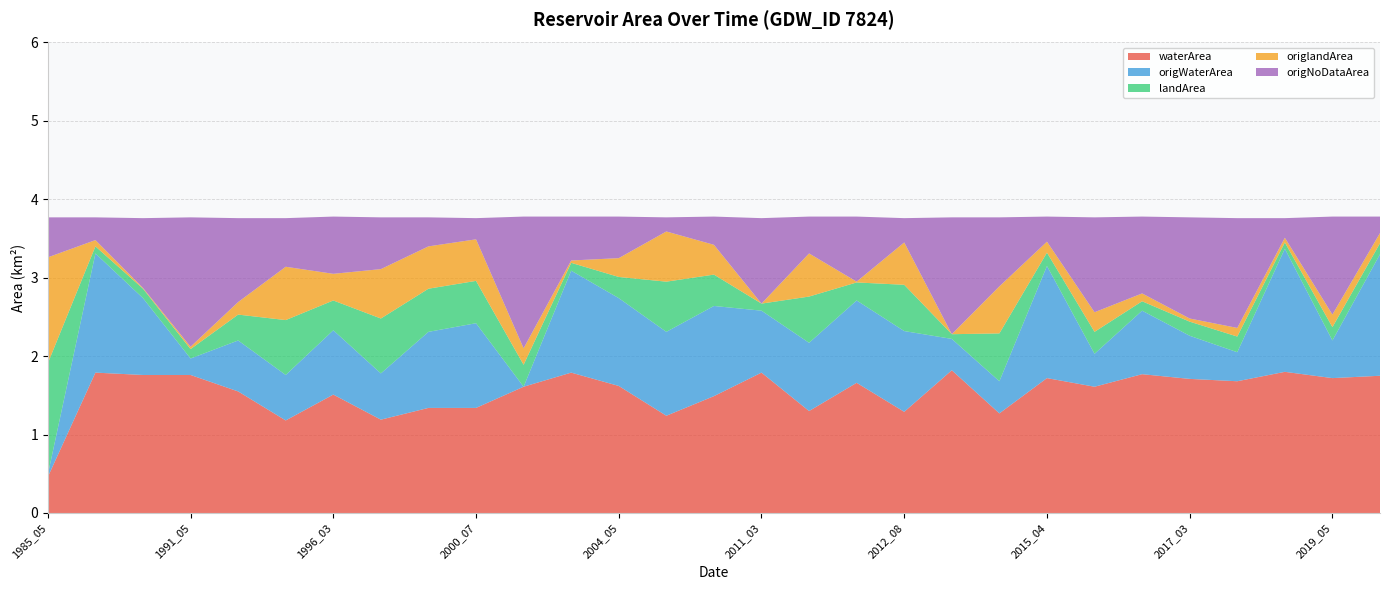

Reading left to right, list all the values displayed in this chart.

waterArea: 0.5	1.8	1.8	1.8	1.6	1.2	1.5	1.2	1.3	1.3	1.6	1.8	1.6	1.2	1.5	1.8	1.3	1.7	1.3	1.8	1.3	1.7	1.6	1.8	1.7	1.7	1.8	1.7	1.8
origWaterArea: 0.0	1.5	1.0	0.2	0.7	0.6	0.8	0.6	1.0	1.1	0.0	1.3	1.1	1.1	1.1	0.8	0.9	1.1	1.0	0.4	0.4	1.4	0.4	0.8	0.6	0.4	1.6	0.5	1.6
landArea: 1.4	0.1	0.1	0.1	0.3	0.7	0.4	0.7	0.6	0.5	0.3	0.1	0.3	0.6	0.4	0.1	0.6	0.2	0.6	0.1	0.6	0.2	0.3	0.1	0.2	0.2	0.1	0.2	0.1
origlandArea: 1.4	0.1	0.0	0.0	0.2	0.7	0.3	0.6	0.5	0.5	0.2	0.0	0.2	0.6	0.4	0.0	0.6	0.0	0.5	0.0	0.6	0.1	0.2	0.1	0.0	0.1	0.1	0.2	0.1
origNoDataArea: 0.5	0.3	0.9	1.6	1.1	0.6	0.7	0.7	0.4	0.3	1.7	0.6	0.5	0.2	0.4	1.1	0.5	0.8	0.3	1.5	0.9	0.3	1.2	1.0	1.3	1.4	0.2	1.2	0.2